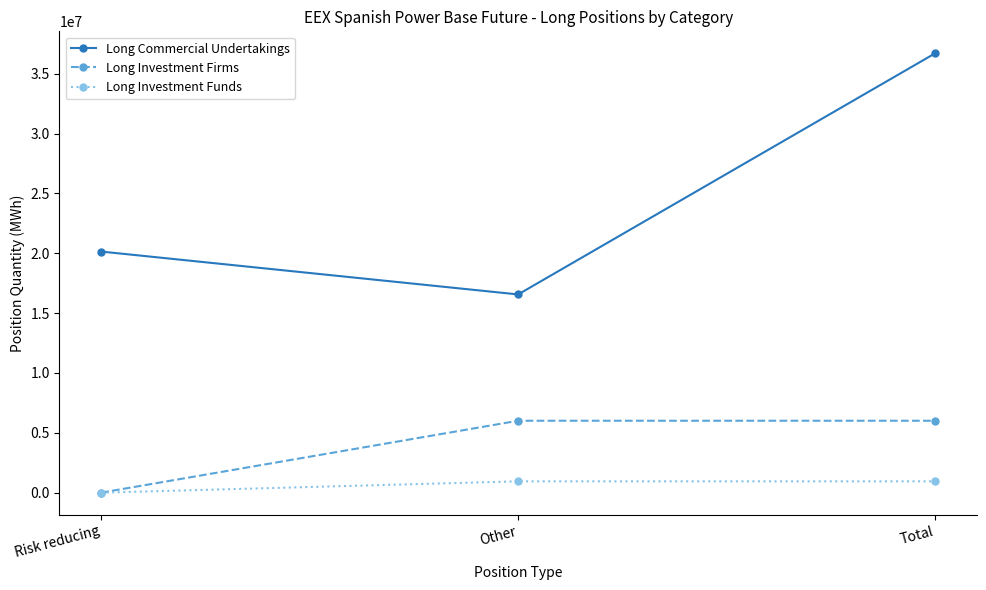

List the labels in order of Long Commercial Undertakings value, smallest first.

Other, Risk reducing, Total